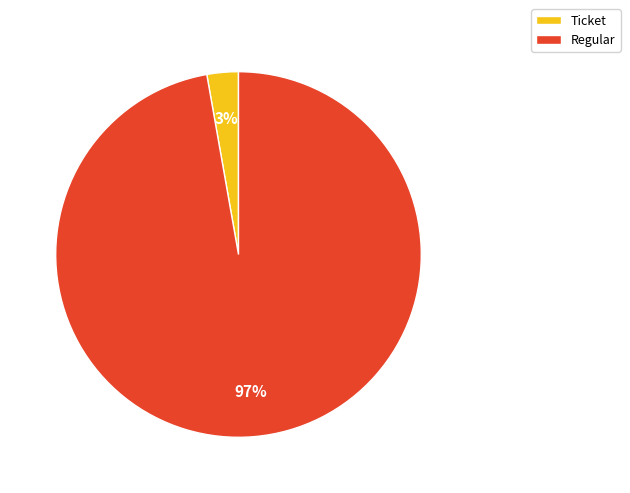

Between Ticket and Regular, which is larger?

Regular